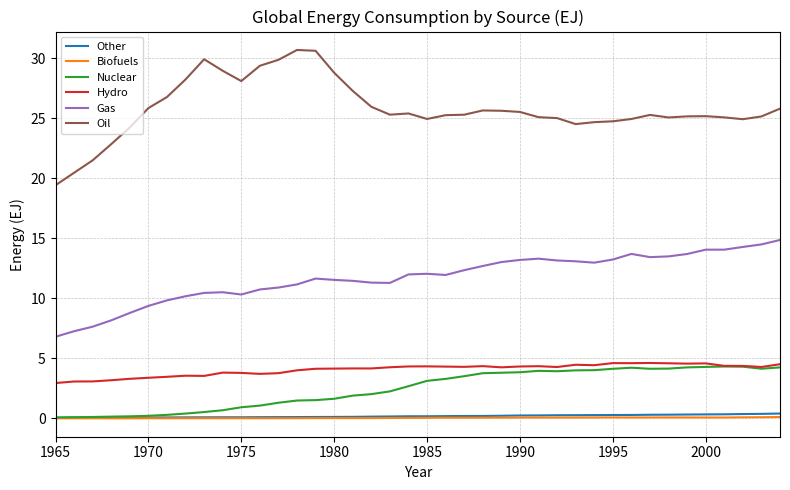

At how many categories does at least one series exceed 8?

40